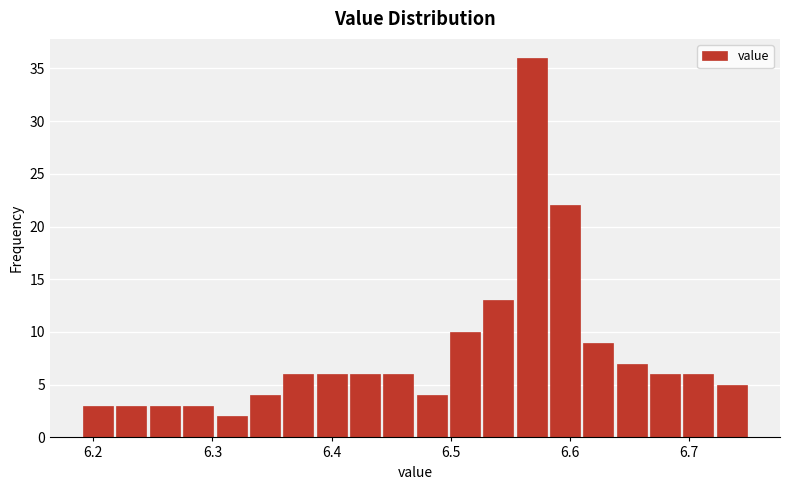

Read against the x-axis, roughly where is the centre of the tallest bar?

6.57